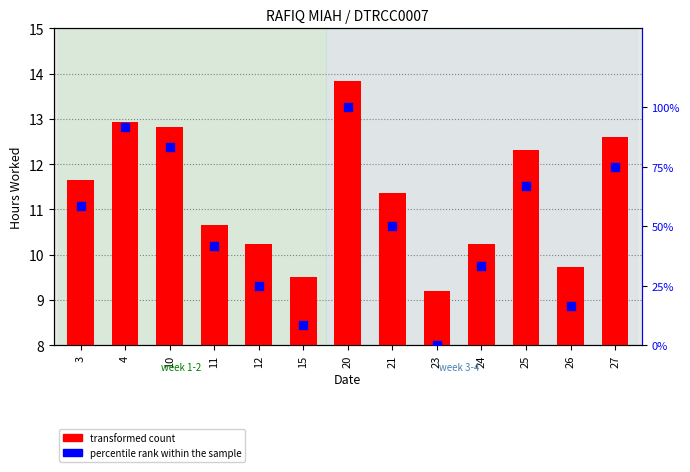

Is the value of transformed count at 10 greater than the value of percentile rank within the sample at 20?

No